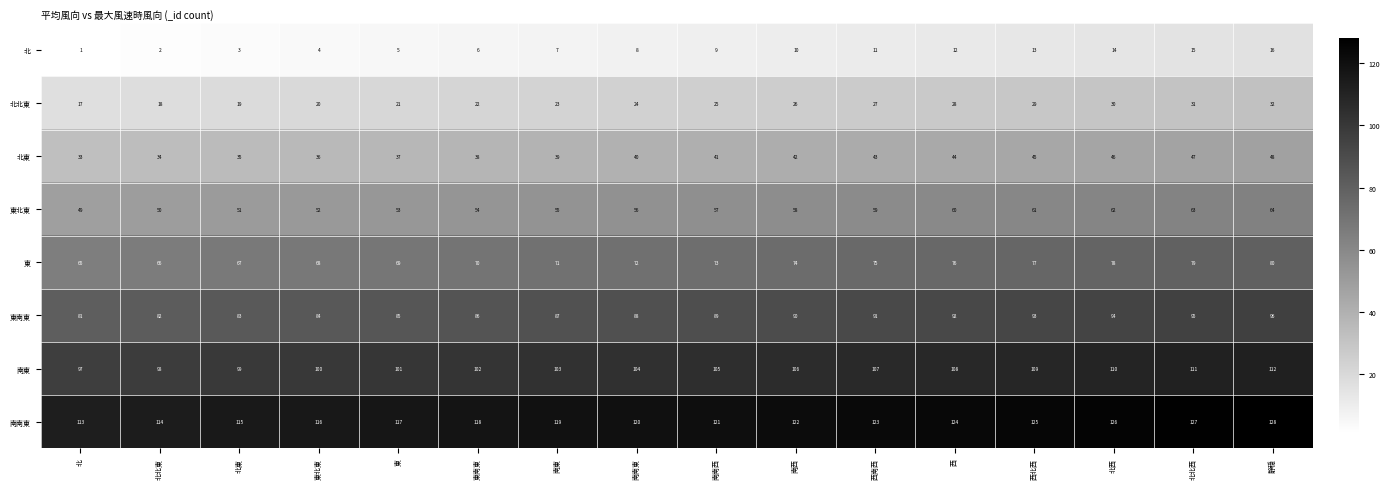

Rank the series by their maximum value, from lowest to highest.

北, 北北東, 北東, 東北東, 東, 東南東, 南東, 南南東